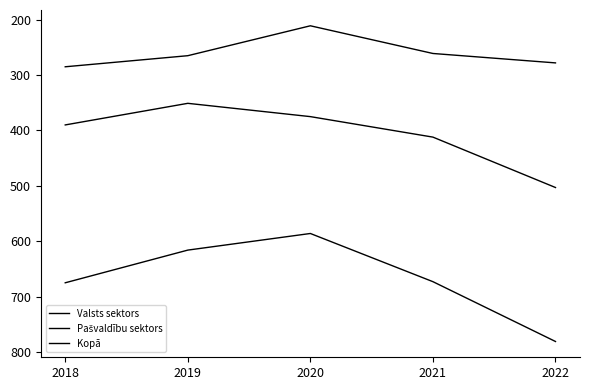

True or false: Kopā has a value of 586 at 2020.

True